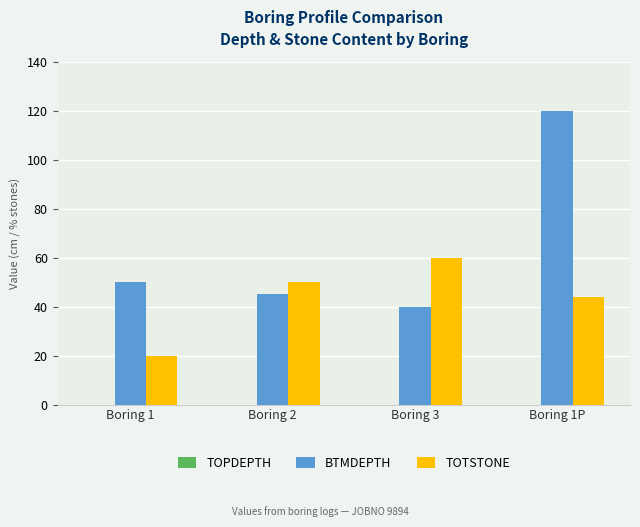

Where is BTMDEPTH nearest to the value 80?

Boring 1